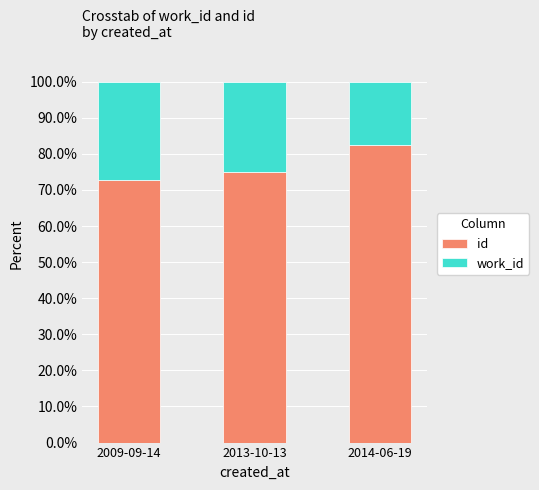

Reading left to right, transcribe the values for id.

72.8	74.9	82.5